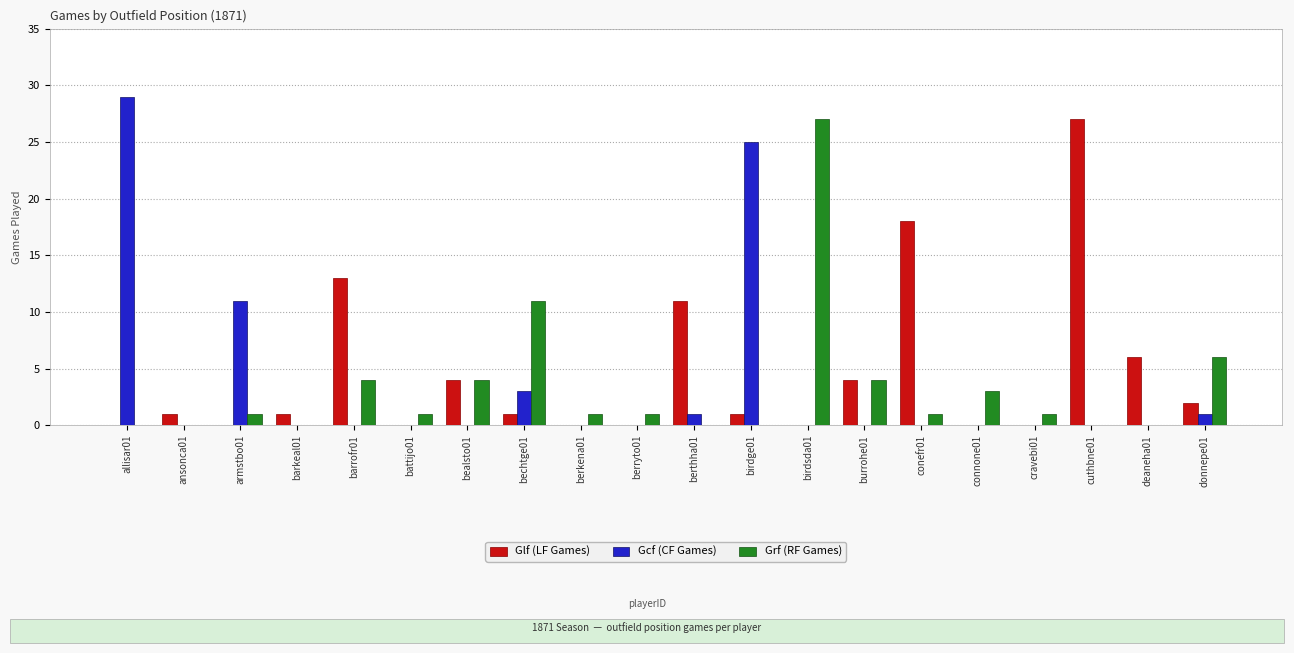

What is the greatest value displayed?

29